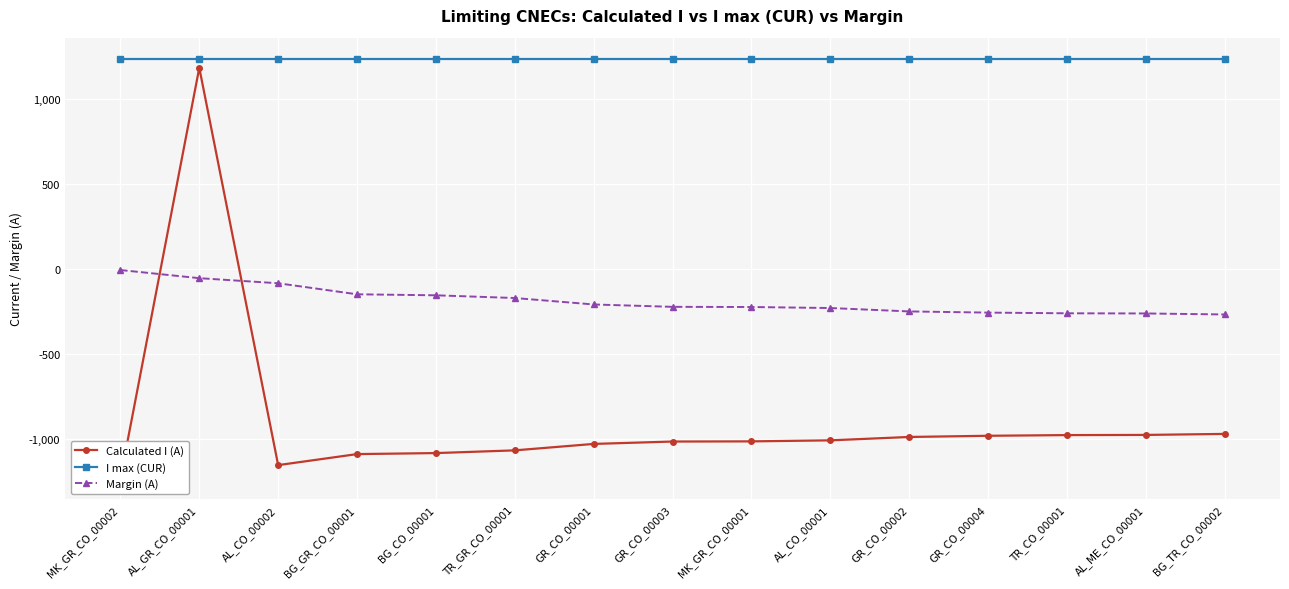

Reading left to right, transcribe all the data shown in this chart.

Calculated I (A): -1234	1186	-1156	-1091	-1085	-1069	-1031	-1017	-1016	-1010	-990	-983	-979	-978	-972
I max (CUR): 1240	1240	1240	1240	1240	1240	1240	1240	1240	1240	1240	1240	1240	1240	1240
Margin (A): -6	-54	-84	-149	-155	-171	-209	-223	-224	-230	-250	-257	-261	-262	-268